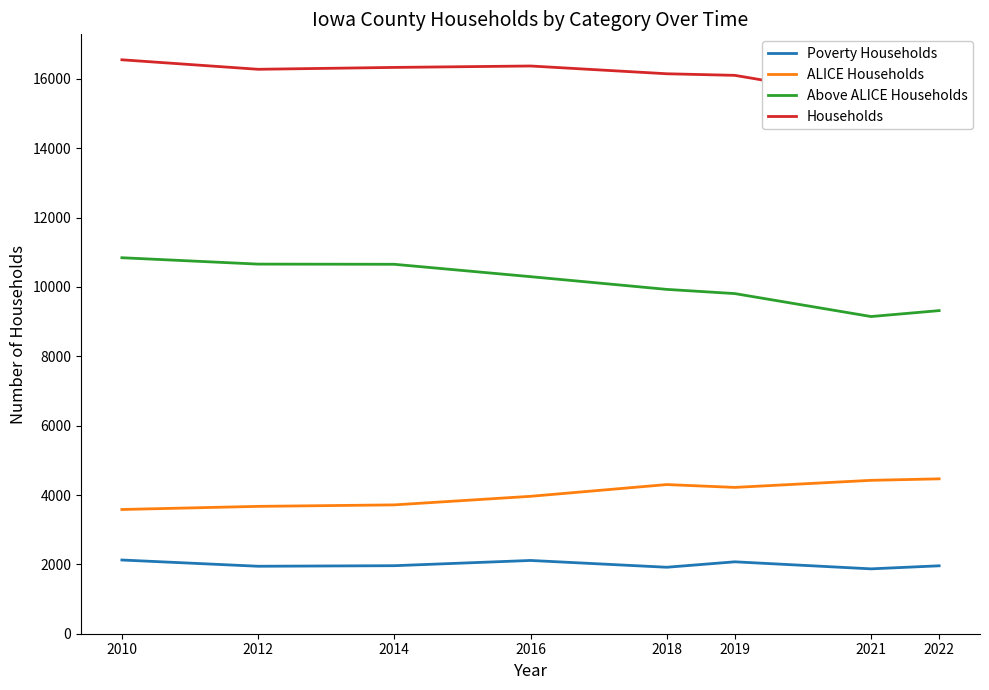

Reading right to left, transcribe all the data shown in this chart.

Poverty Households: 1959	1871	2074	1917	2113	1962	1946	2126
ALICE Households: 4467	4424	4220	4302	3963	3716	3673	3583
Above ALICE Households: 9319	9148	9810	9931	10298	10655	10660	10844
Households: 15745	15443	16104	16150	16374	16333	16279	16553